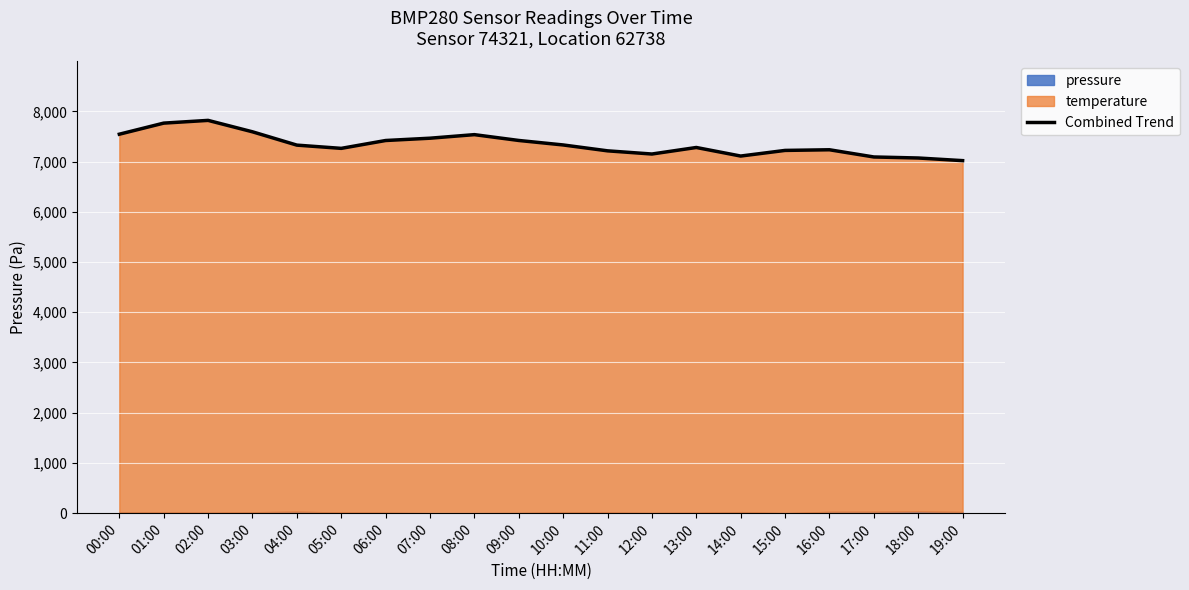

Rank the categories by value from highest to lowest.

02:00, 01:00, 03:00, 00:00, 08:00, 07:00, 09:00, 06:00, 10:00, 04:00, 13:00, 05:00, 16:00, 15:00, 11:00, 12:00, 14:00, 17:00, 18:00, 19:00